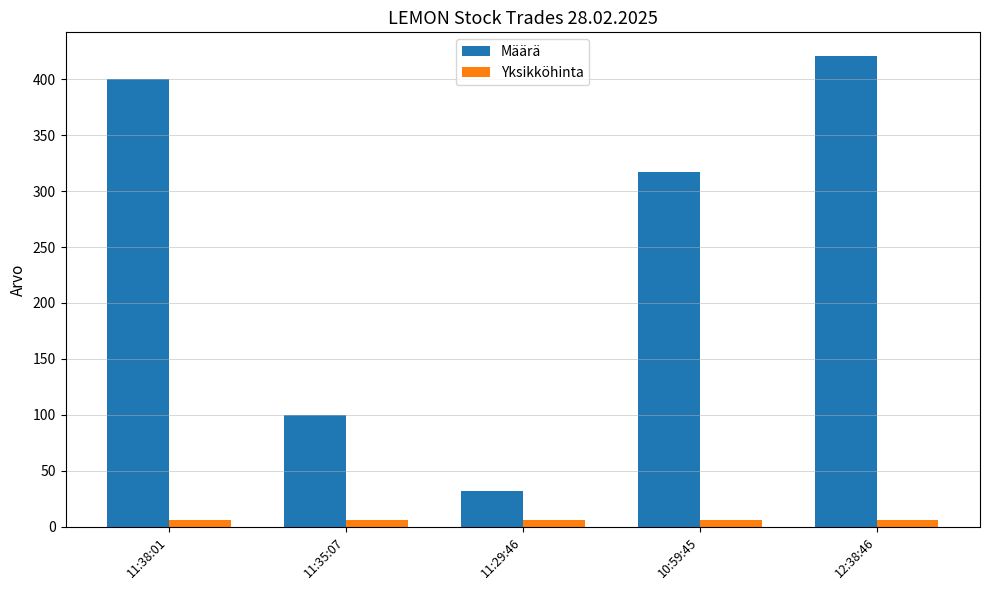

The value of Määrä at 11:35:07 is 100.0. True or false?

True